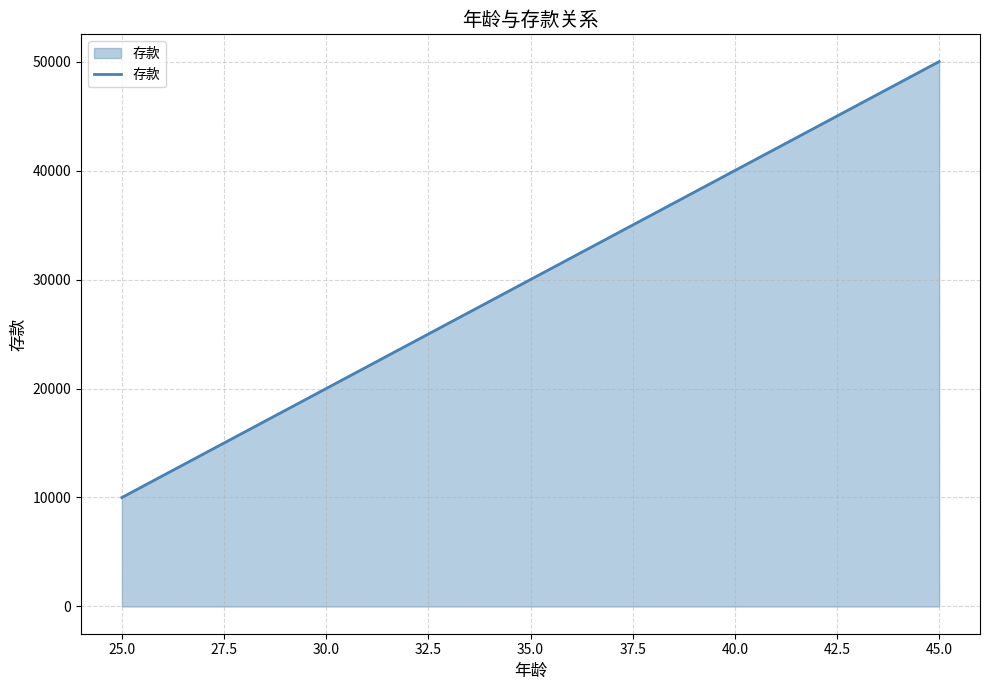

The value at 30.0 is 20000. True or false?

True